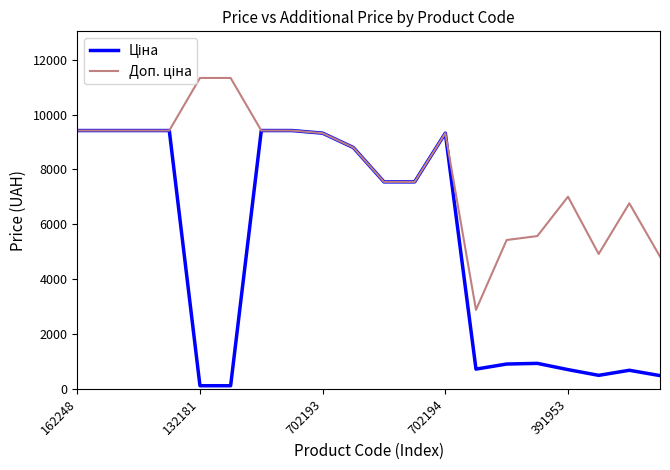

What is the greatest value displayed?

11334.0